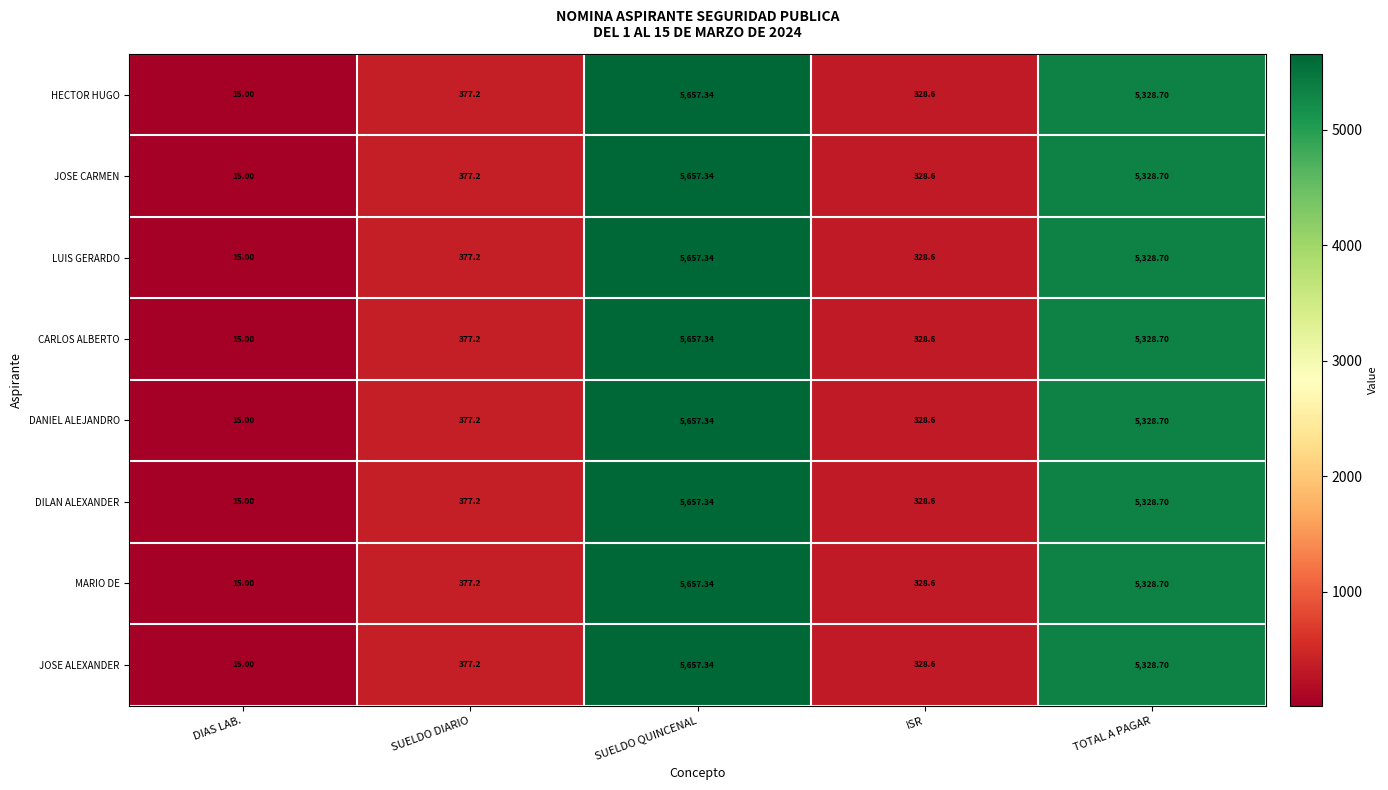

Which category has the lowest value across all series?

DIAS LAB.